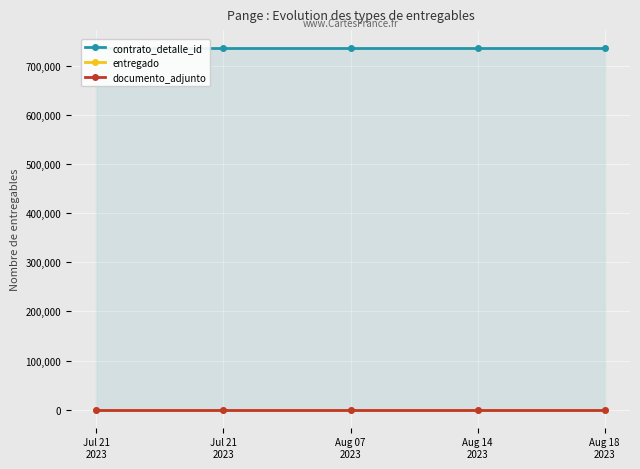

Reading left to right, transcribe all the data shown in this chart.

contrato_detalle_id: 736086	736086	736086	736086	736086
entregado: 1	1	1	1	1
documento_adjunto: 1	1	1	1	1